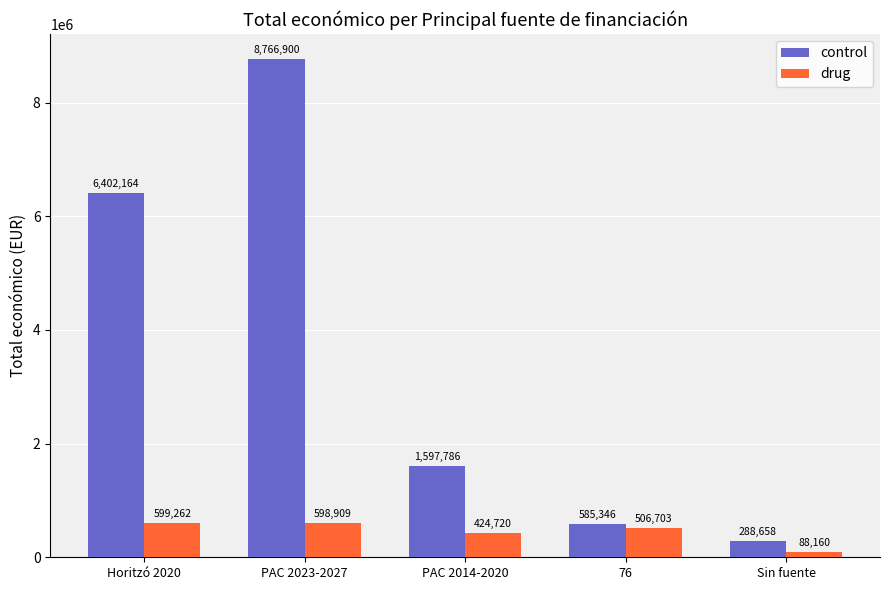

What is the value of the drug bar at the 1st from the left?

599262